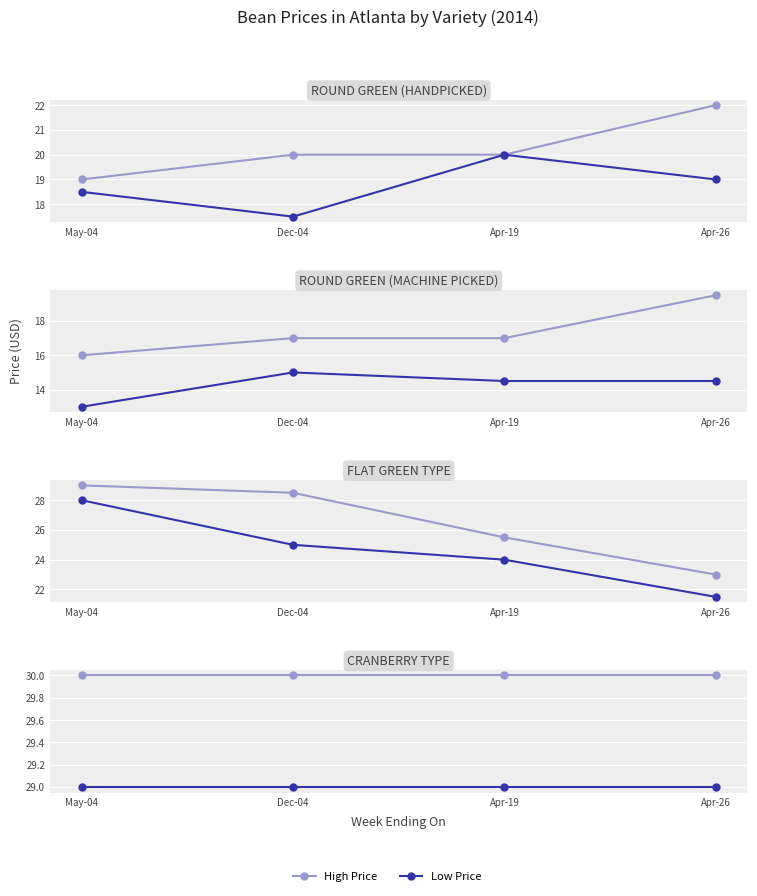

True or false: Low Price has more than 2 interior local peaks.

False